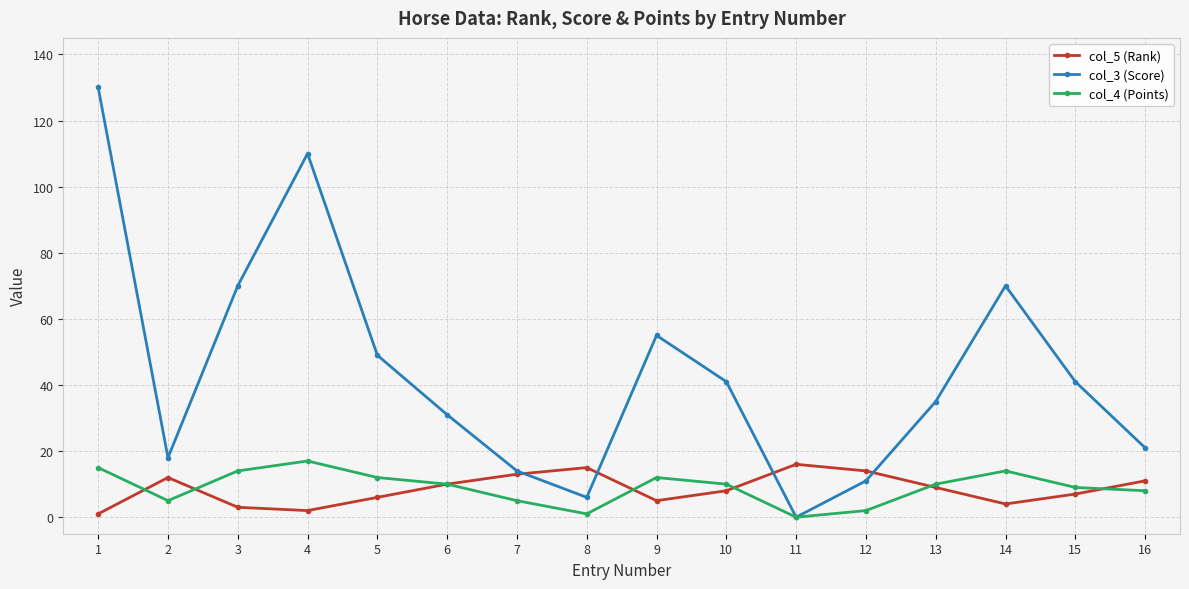

The col_3 (Score) series shows 0 at 11. True or false?

True